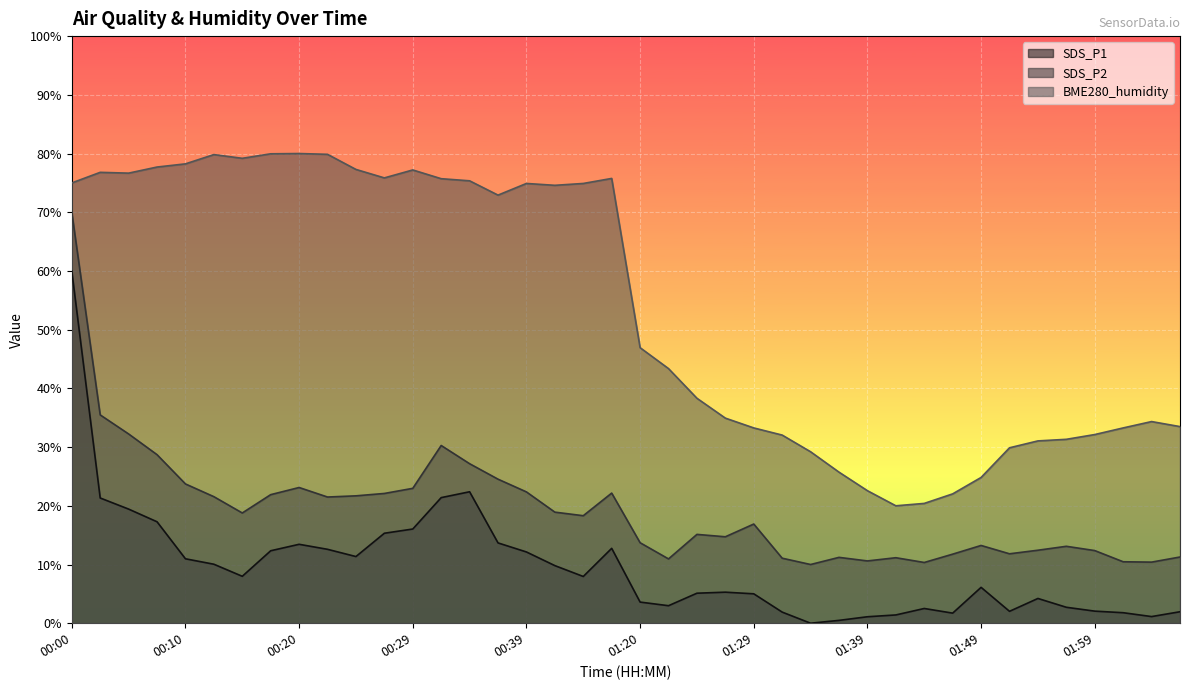

Which has a higher value, 00:39 or 01:20?

00:39